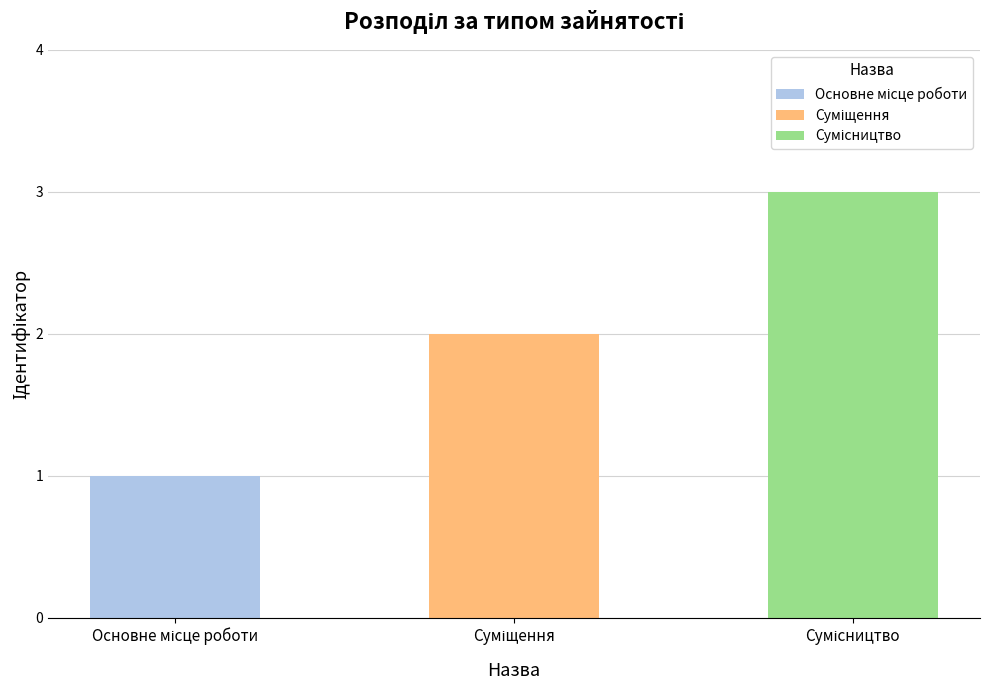

What is the label of the 2nd bar from the left?

Суміщення